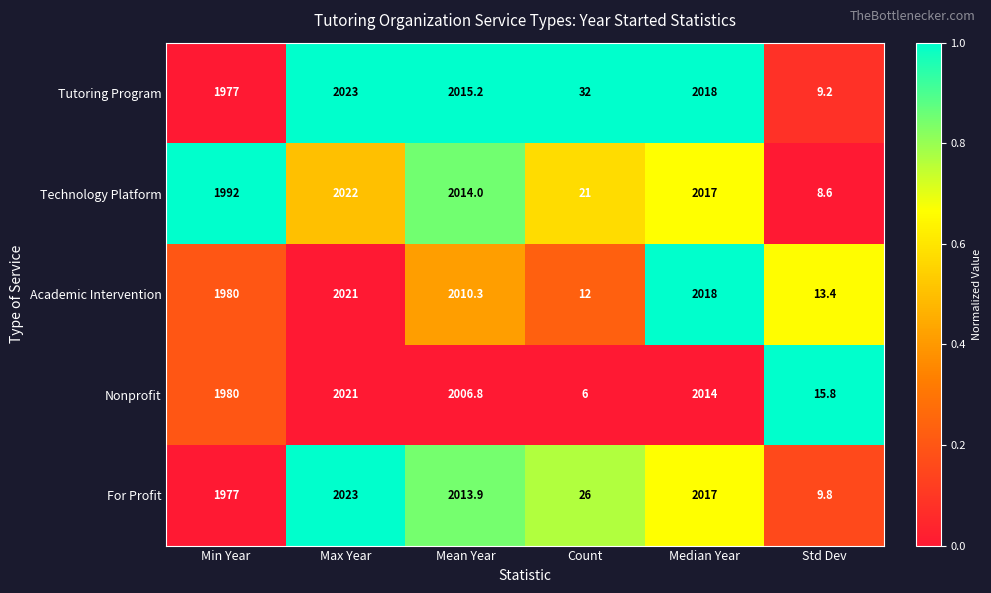

Which label corresponds to the largest value in the chart?

Max Year